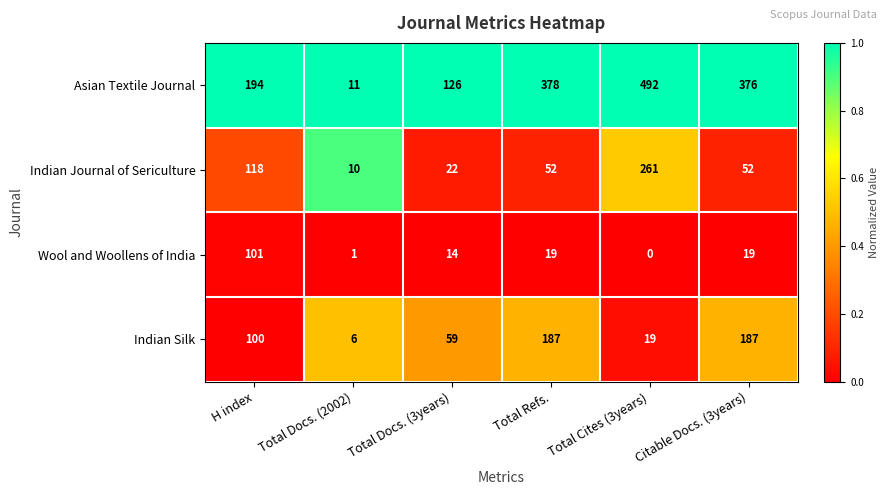

What is the difference between the maximum and second lowest values in the Indian Silk series?

168